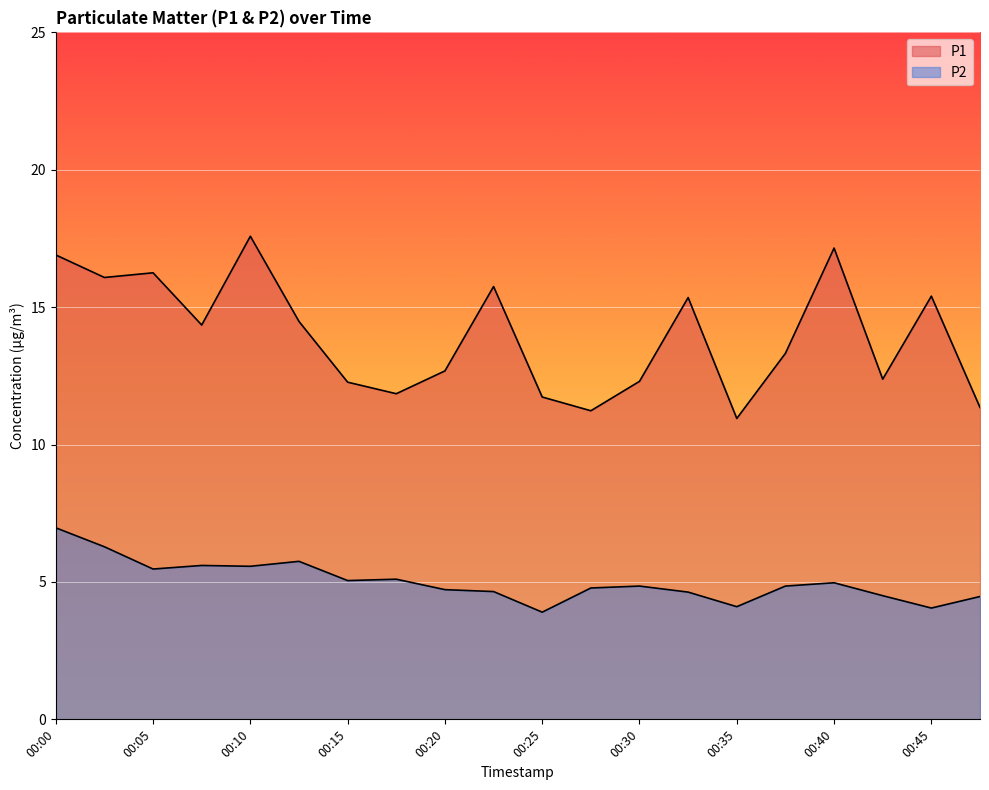

What is the sum of all P1 values?

279.4